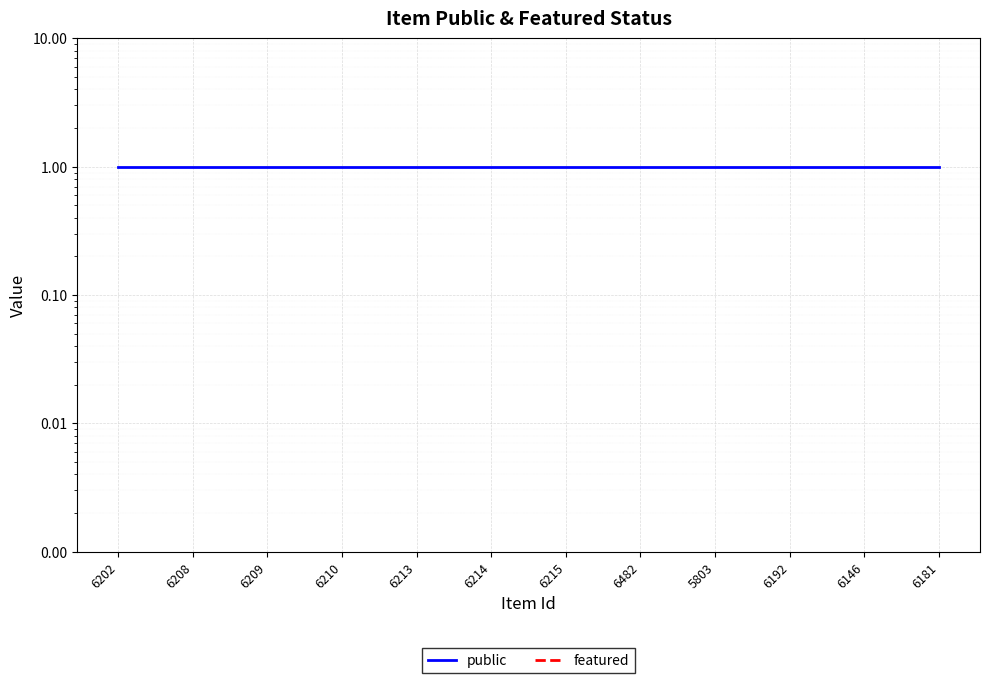

What is the approximate value of public at 6208?

1